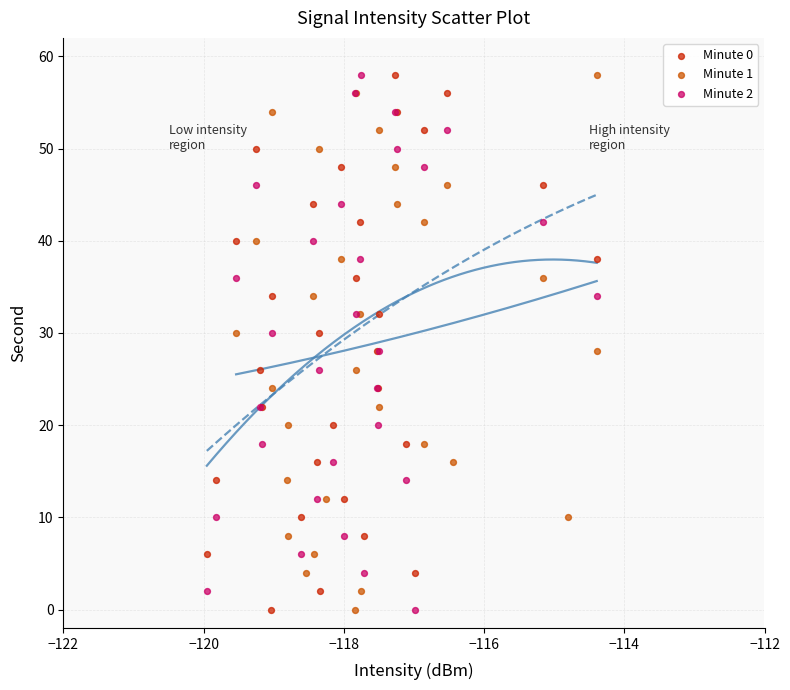

What are all the series names shown in the legend?

Minute 0, Minute 1, Minute 2